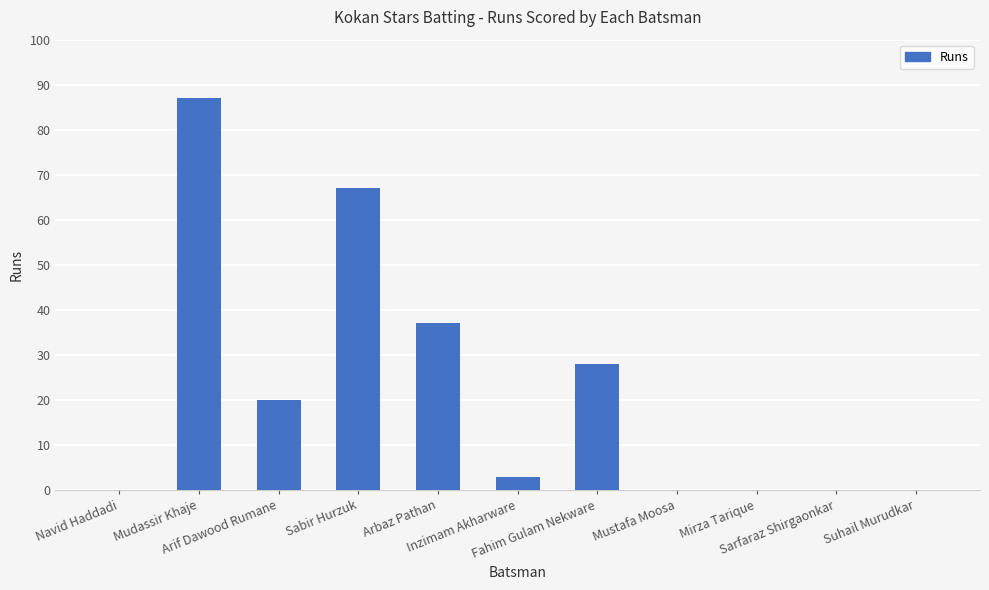

What is the sum of all values?

242